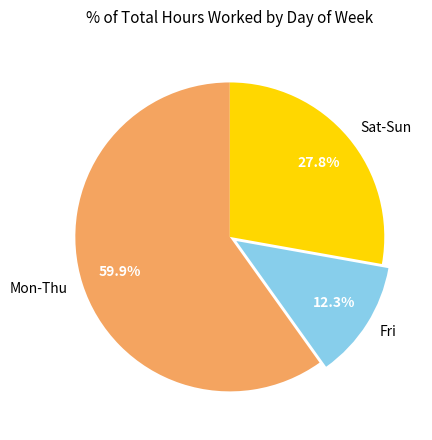

Does Fri represent more than half of the total?

No